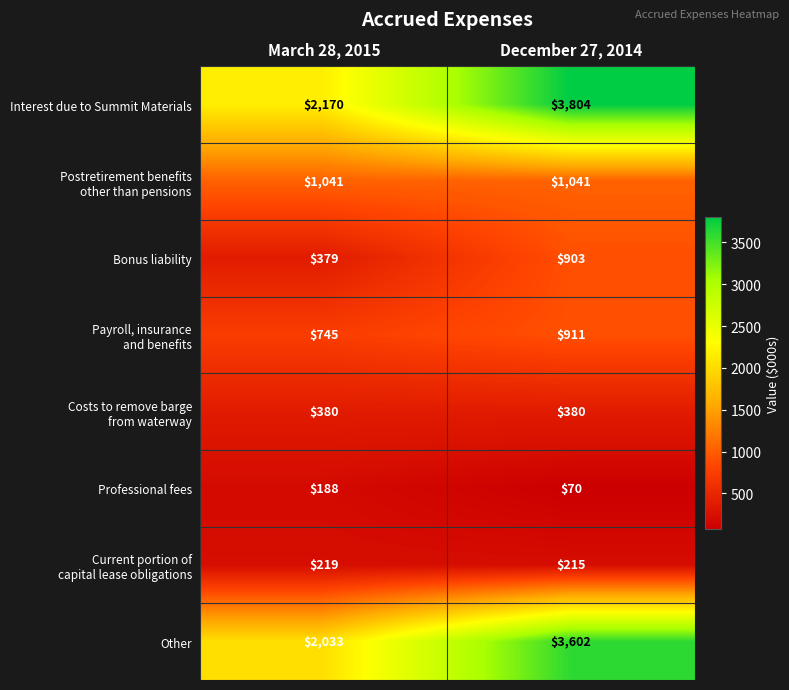

What is the minimum value shown in the chart?

70